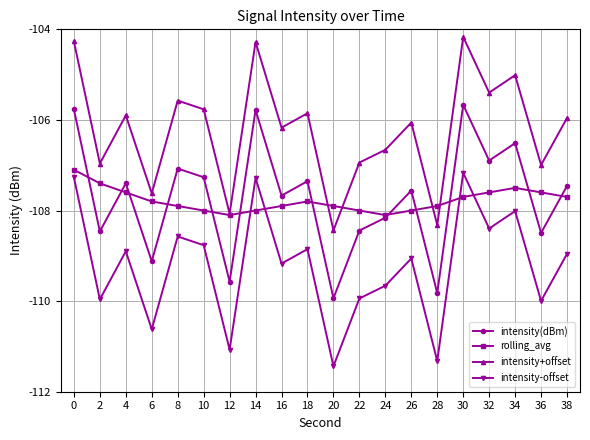

How many series are shown in this chart?

4